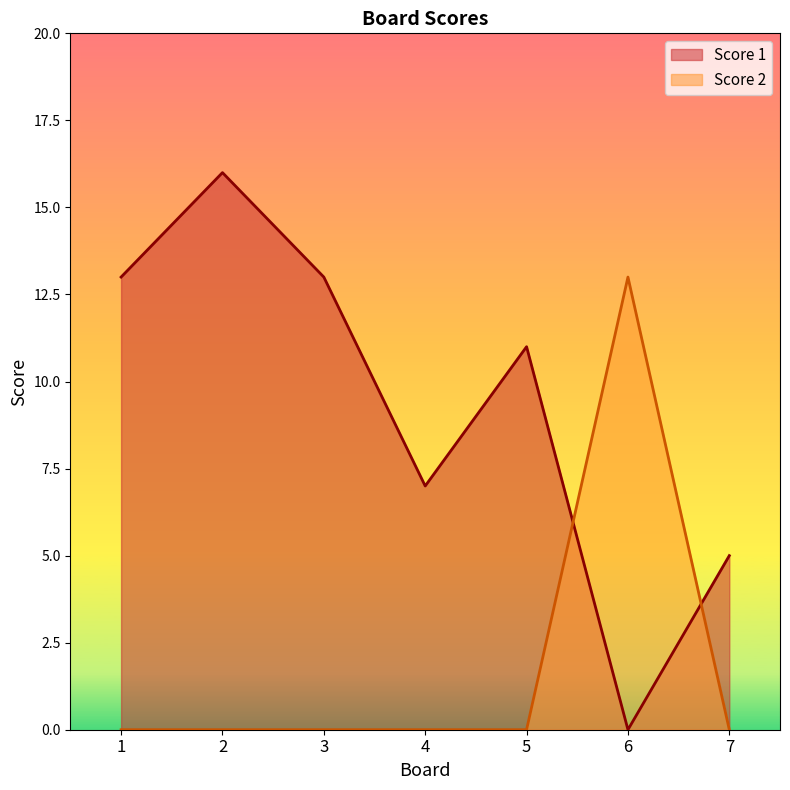

What is the total value across all series at 3?

13